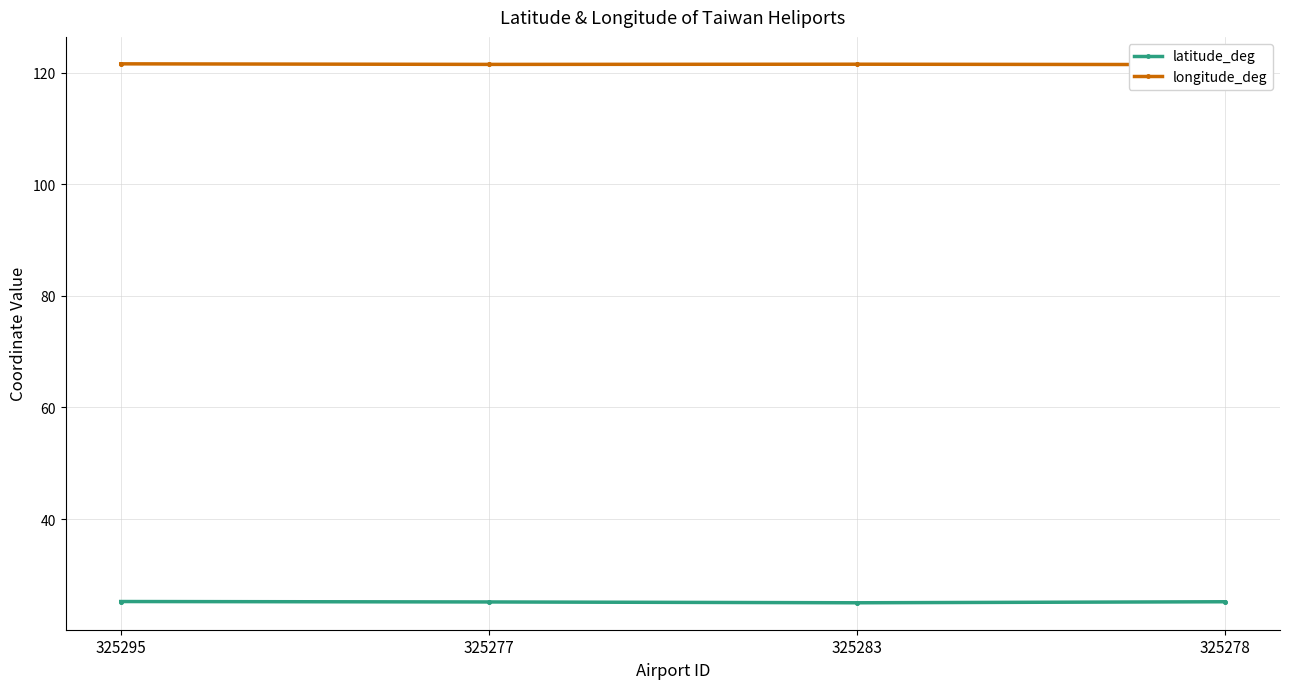

Where is longitude_deg nearest to the value 121?

325278